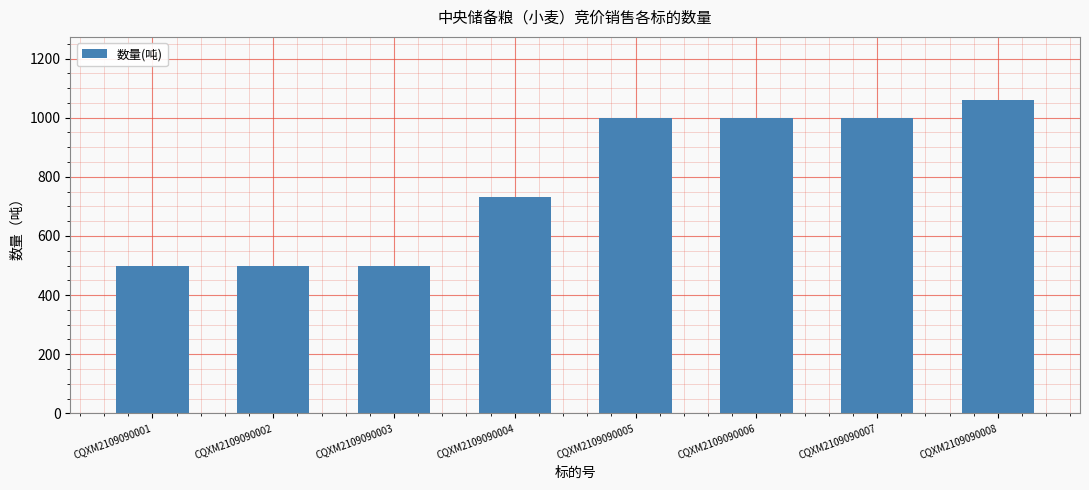

Does the chart contain any negative values?

No